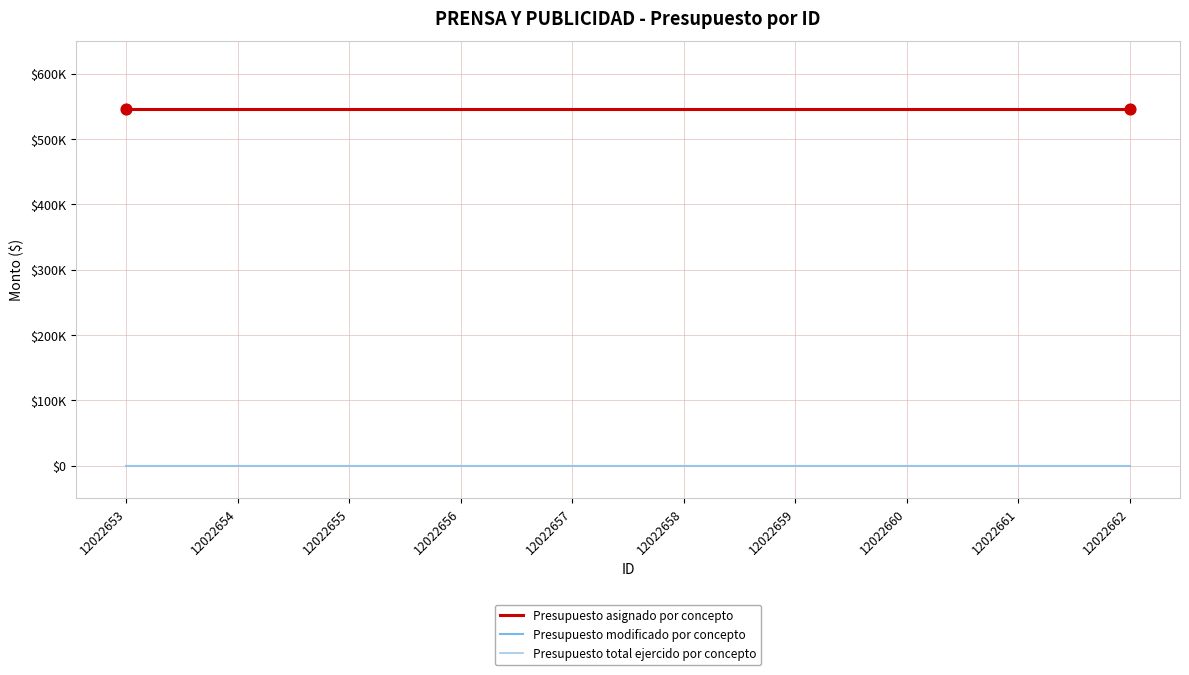

Does the chart have visible grid lines?

Yes